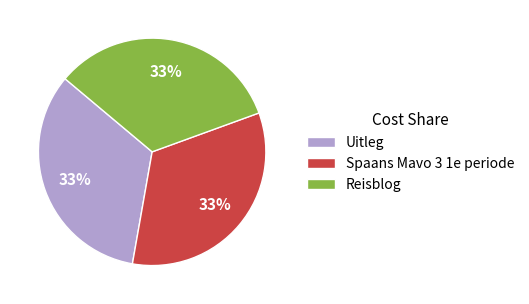

Approximately how many times larger is the value at Uitleg compared to Reisblog?

1.0